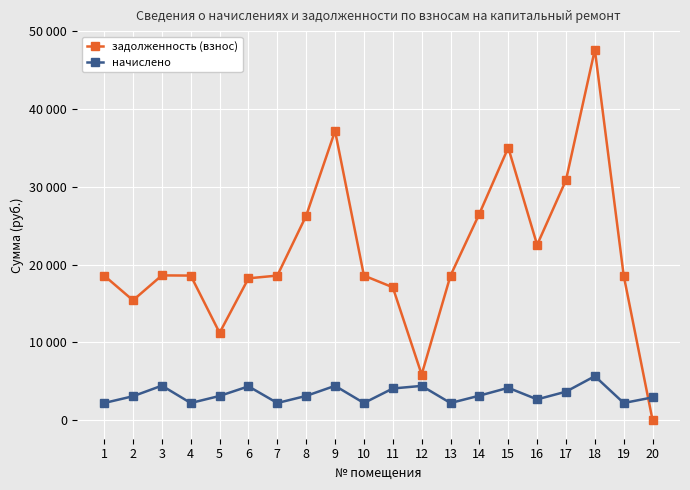

Reading right to left, what are all the values shown in this chart?

задолженность (взнос): 0.0	18597.1	47650.7	30869.7	22541.8	35049.3	26549.3	18597.1	5871.3	17090.5	18597.1	37194.0	26298.7	18597.1	18243.8	11236.3	18597.1	18619.9	15415.1	18597.1
начислено: 2931.4	2209.7	5661.8	3667.9	2678.4	4166.4	3154.6	2209.7	4411.9	4077.1	2209.7	4419.4	3124.8	2209.7	4352.4	3117.4	2209.7	4441.7	3080.2	2209.7